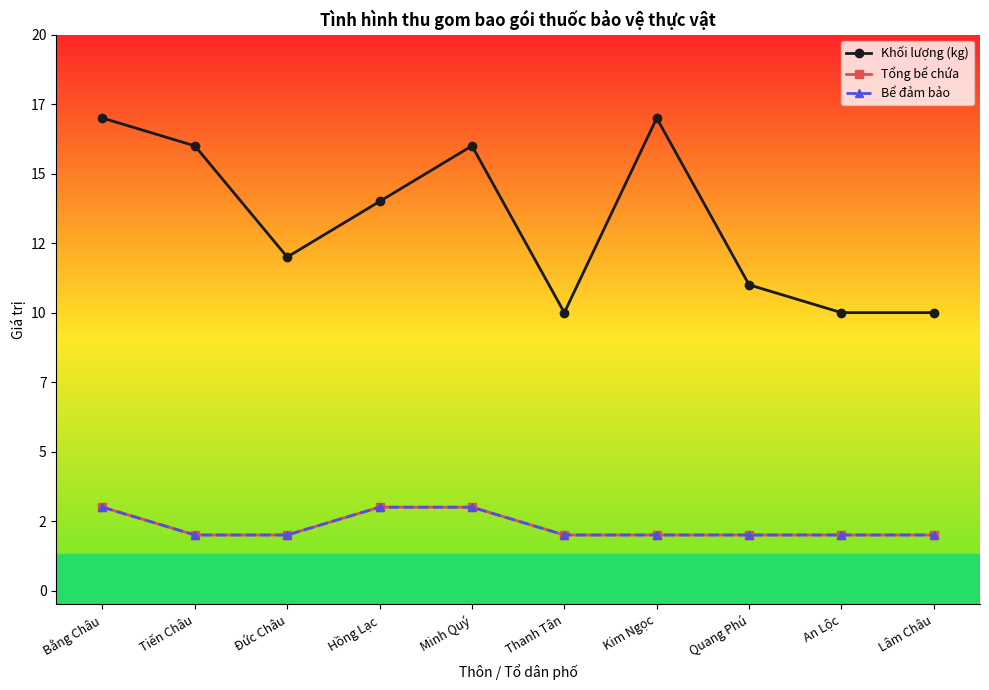

True or false: Bể đảm bảo and Tổng bể chứa cross at least once.

False